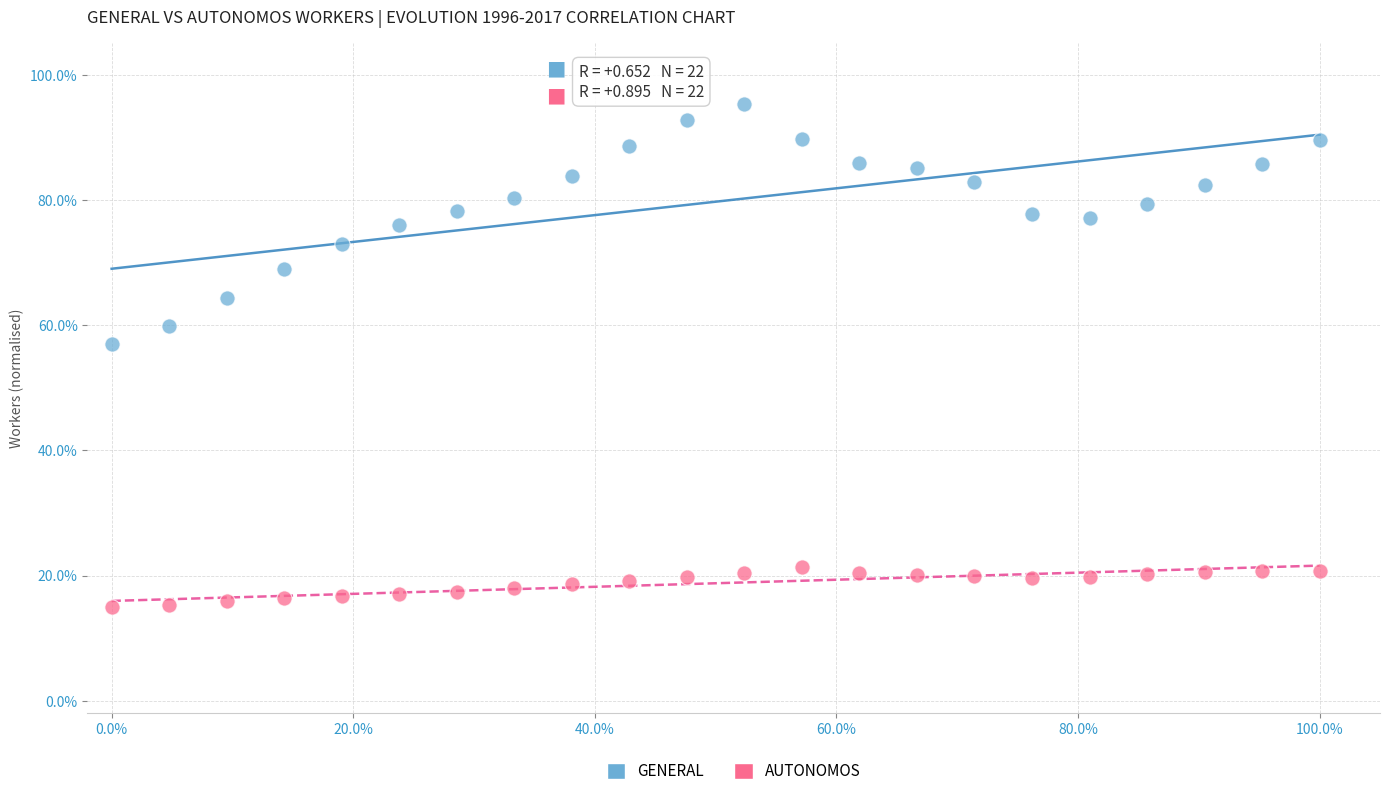

What are all the series names shown in the legend?

GENERAL, AUTONOMOS